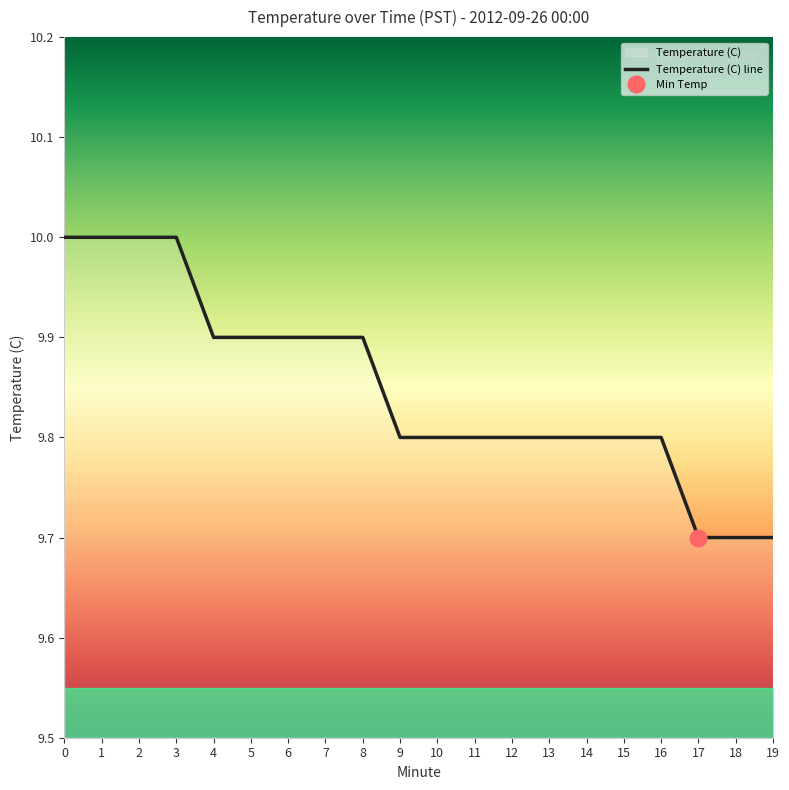

What is the change in value from 15 to 18?

-0.1